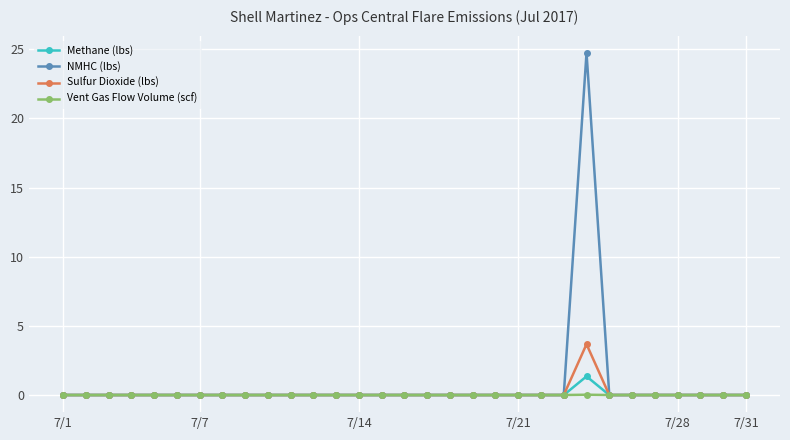

Which series has the widest spread of values?

NMHC (lbs)